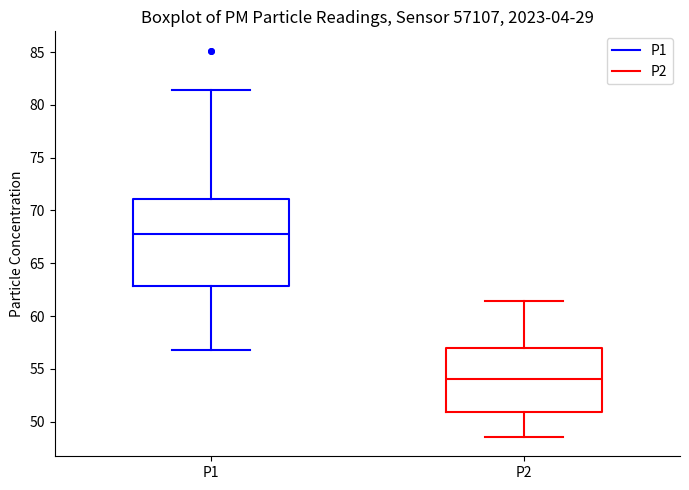

Which box's median line is the highest?

P1